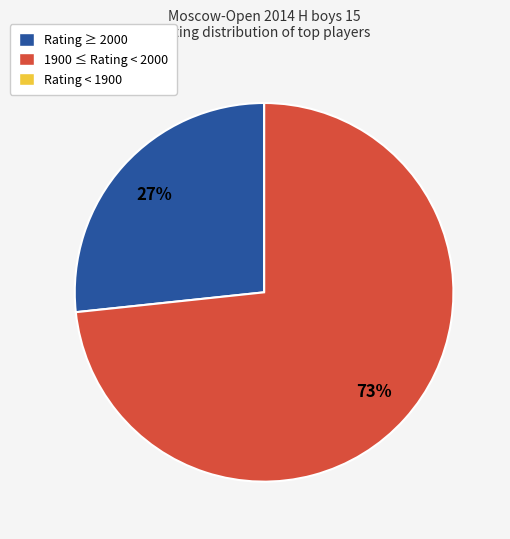

To the nearest percent, what is the difference between the largest and smallest slice percentages?

73%